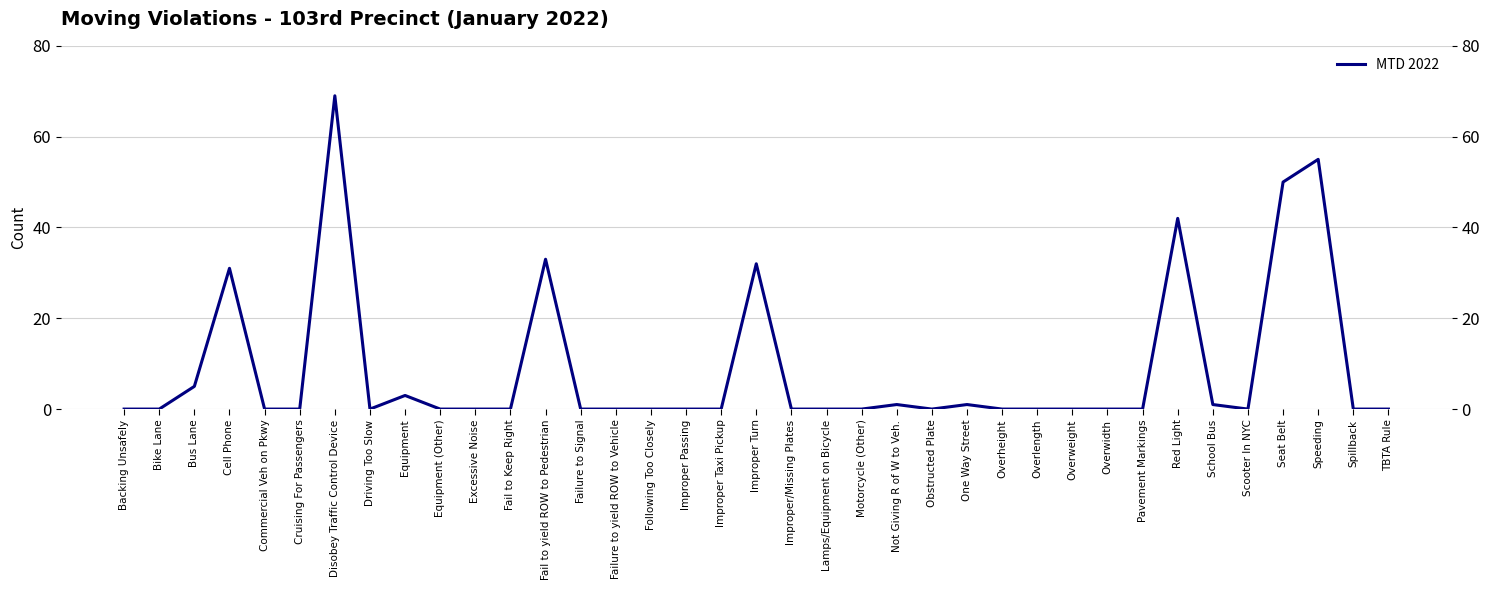

What position from the right is Equipment (Other)?

28